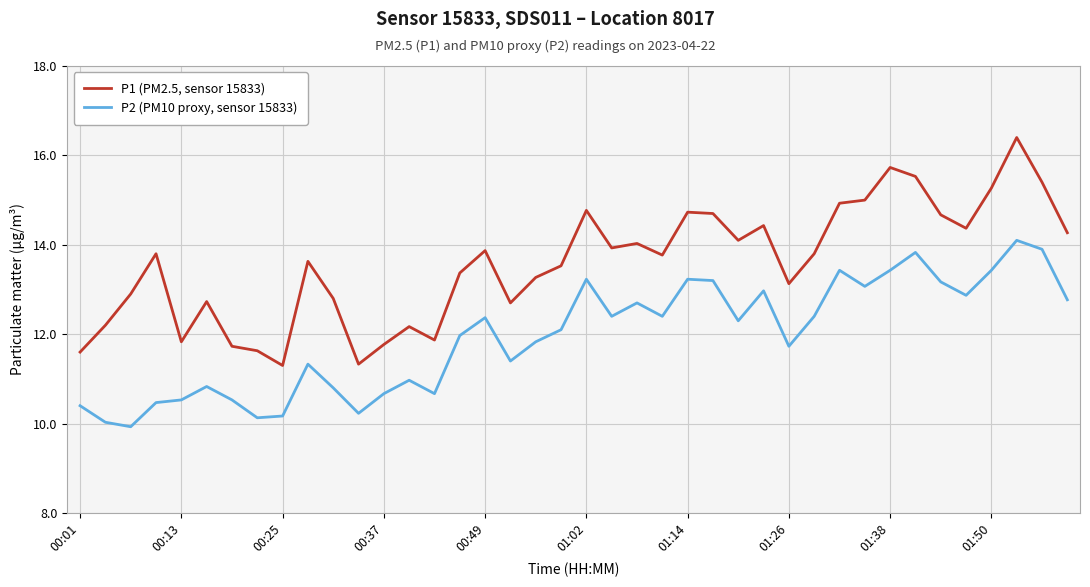

List the series in order of their peak value, highest first.

P1 (PM2.5, sensor 15833), P2 (PM10 proxy, sensor 15833)